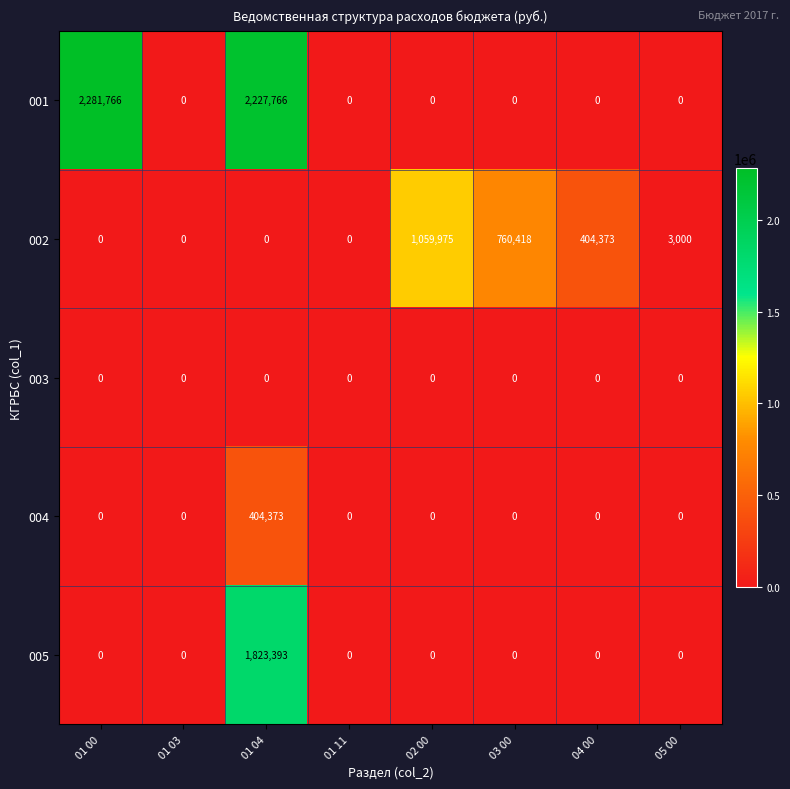

Which series has the largest range (max minus min)?

001